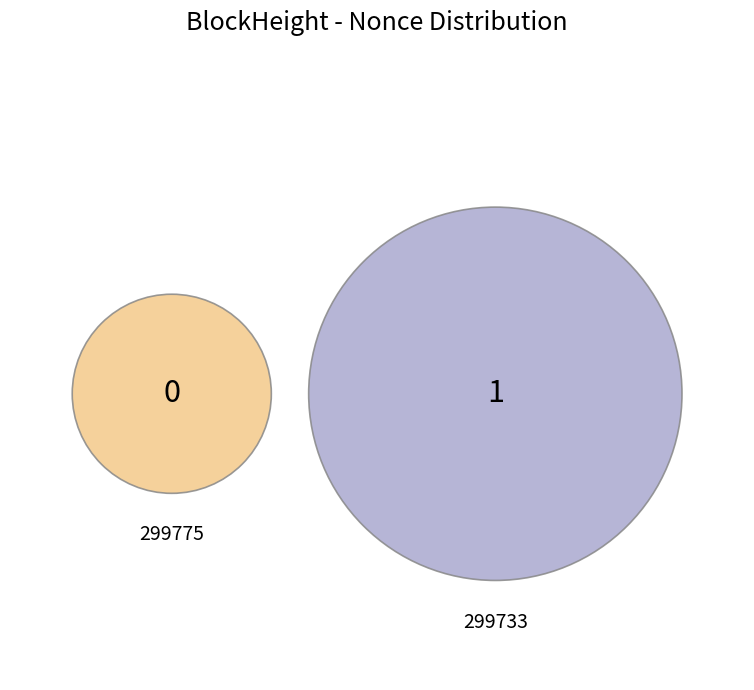

Between 299733 and 299775, which is larger?

299733